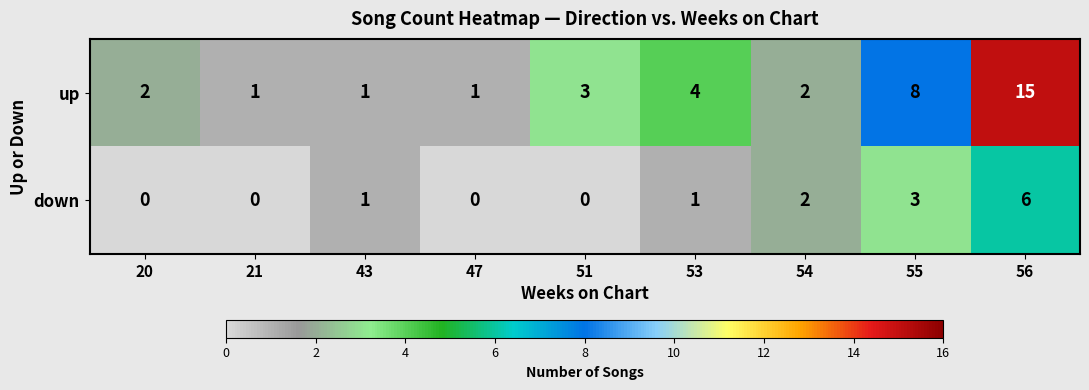

Rank the series by their maximum value, from lowest to highest.

down, up